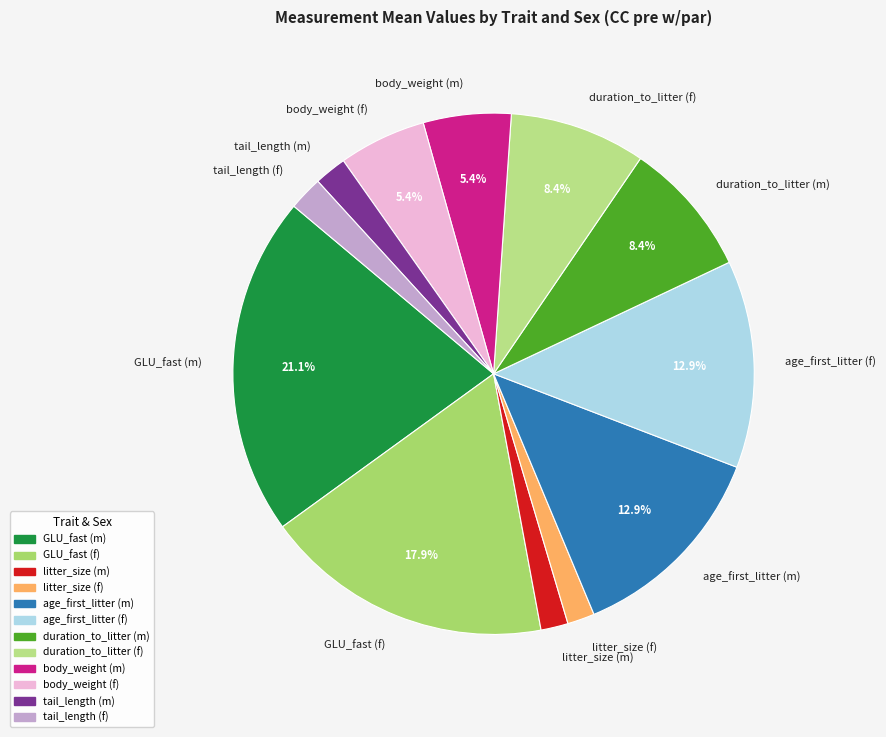

To the nearest percent, what portion does tail_length (m) represent?

2%